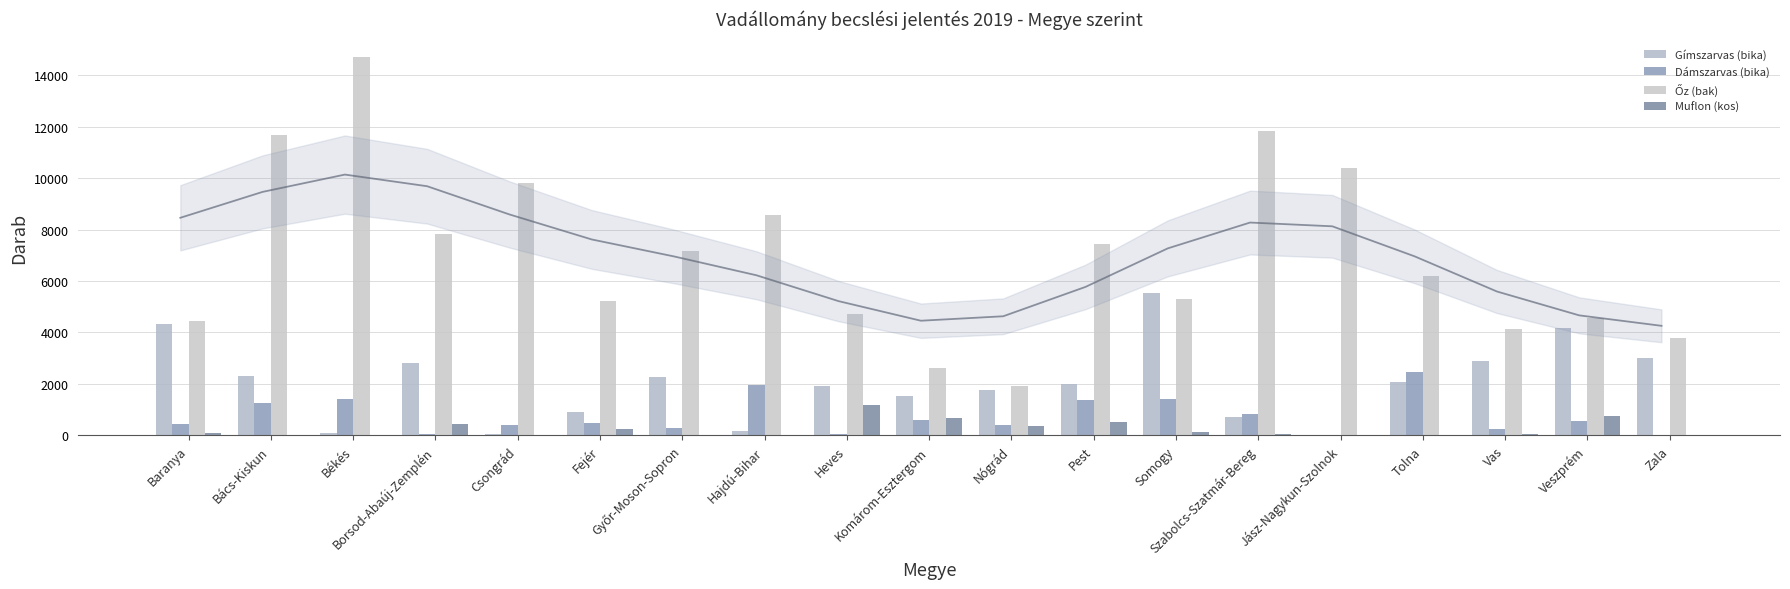

How many data points in Gímszarvas (bika) are above 2004?

9